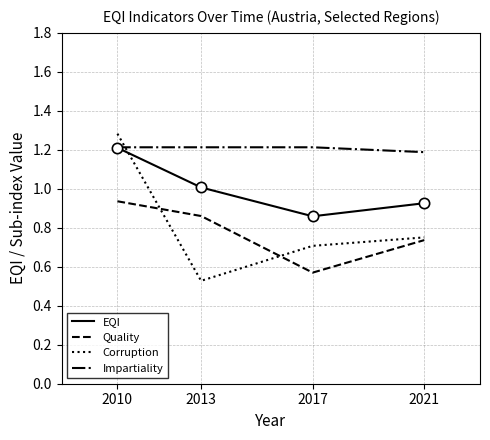

At which category is the sum across all series the highest?

2010